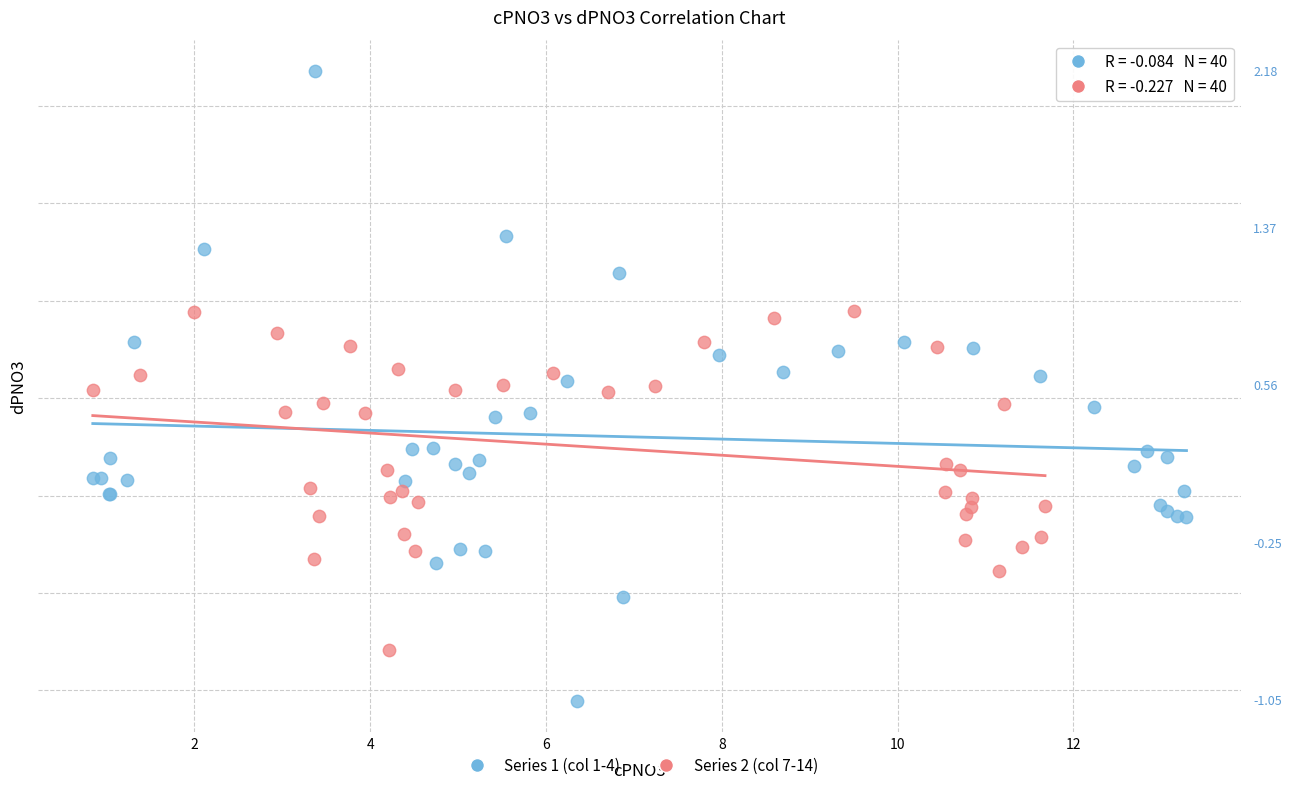

Which series reaches the minimum Y coordinate?

Series 1 (col 1-4)